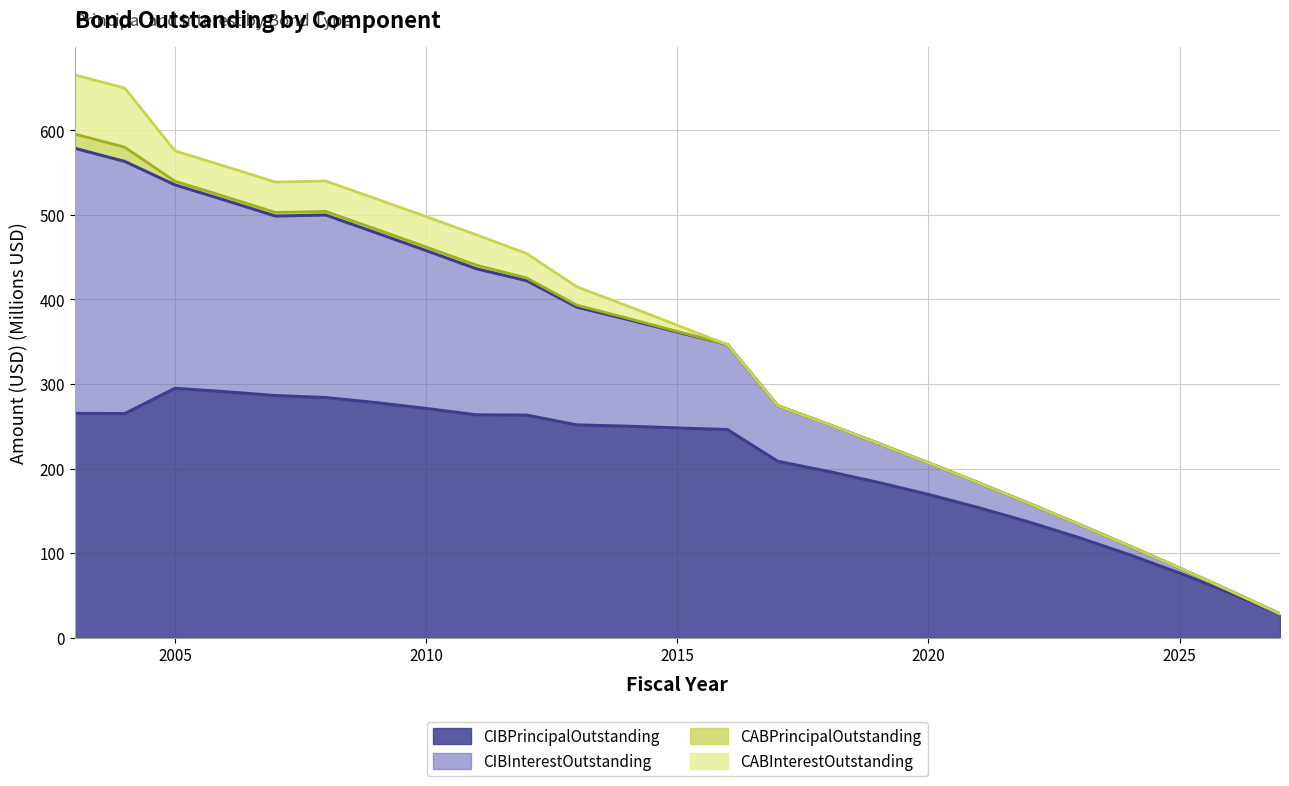

What is the greatest value displayed?

665.5